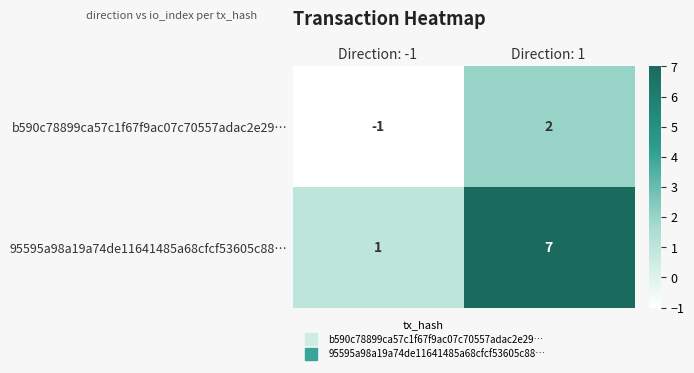

At which label is 95595a98a19a74de11641485a68cfcf53605c88… closest to 4?

Direction: -1